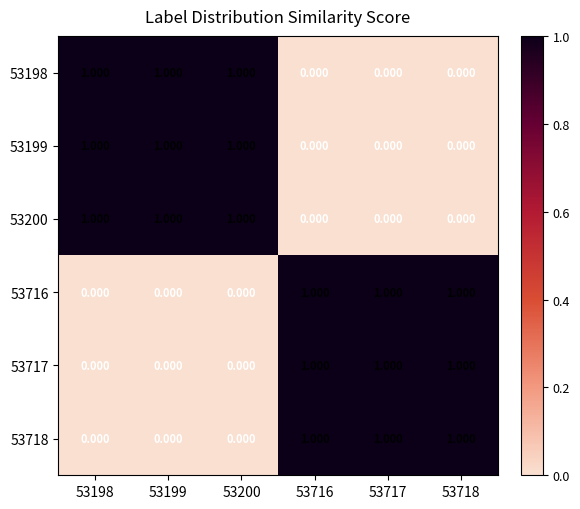

Is the value of 53716 at 53200 greater than the value of 53199 at 53198?

No